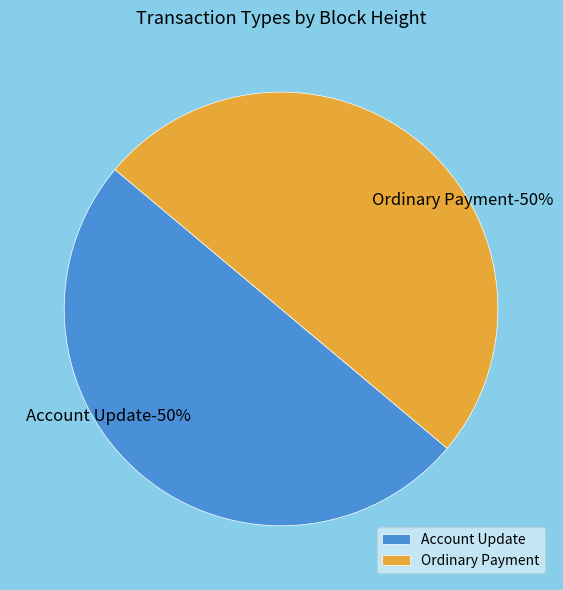

How many segments does this pie chart have?

2